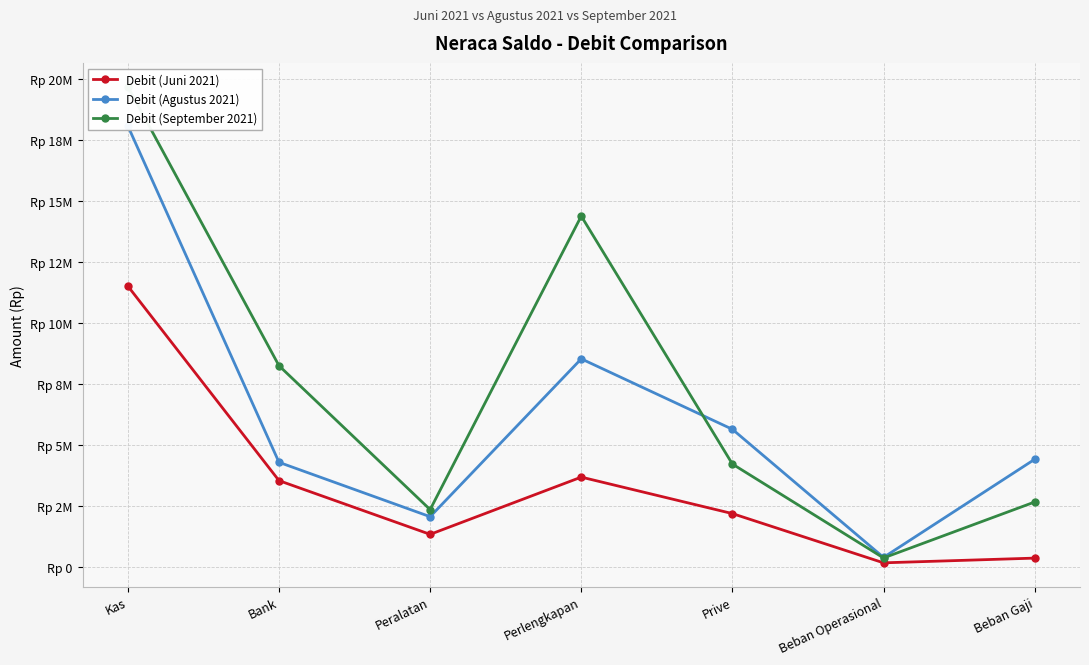

At which label does Debit (Agustus 2021) reach its peak?

Kas